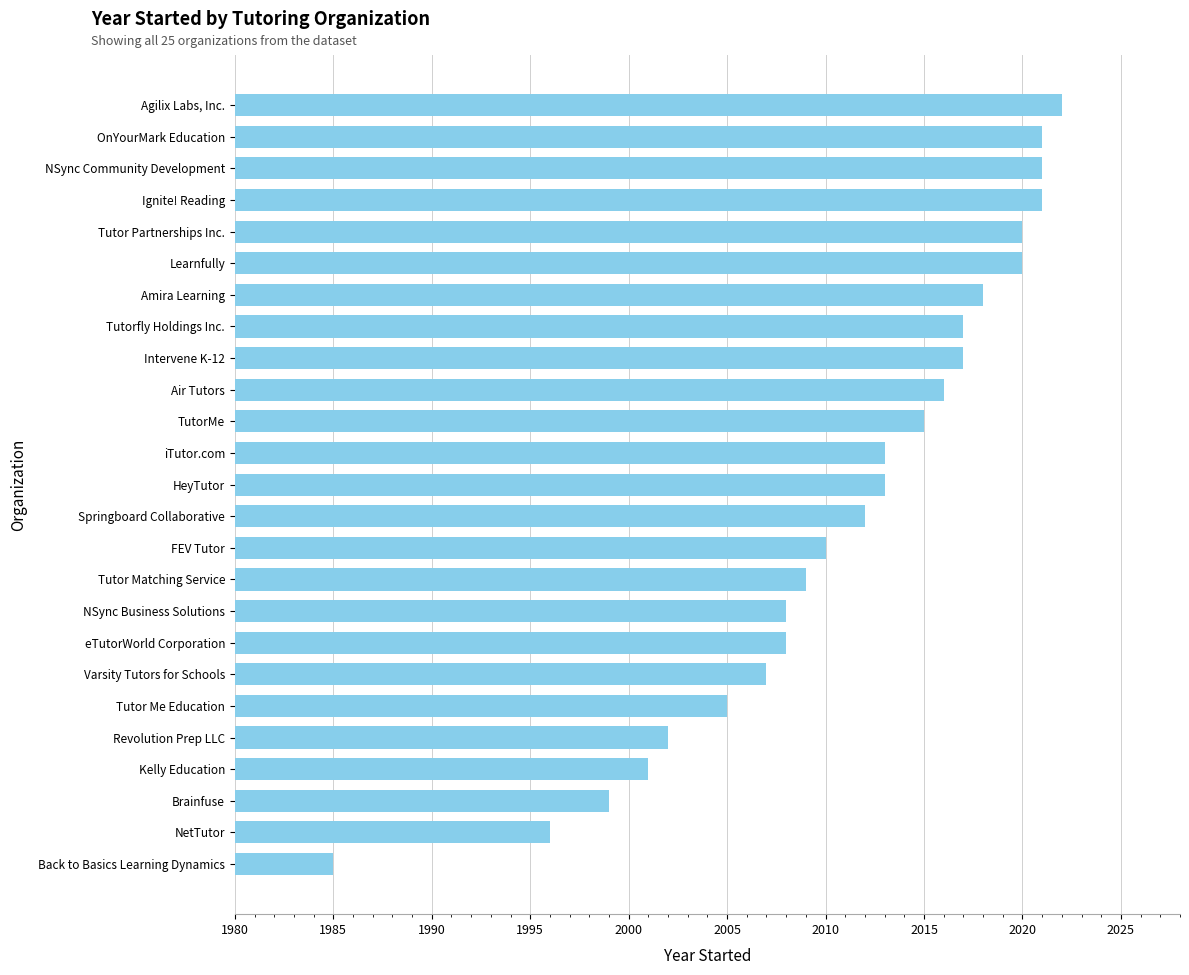

Which has a higher value, Air Tutors or TutorMe?

Air Tutors